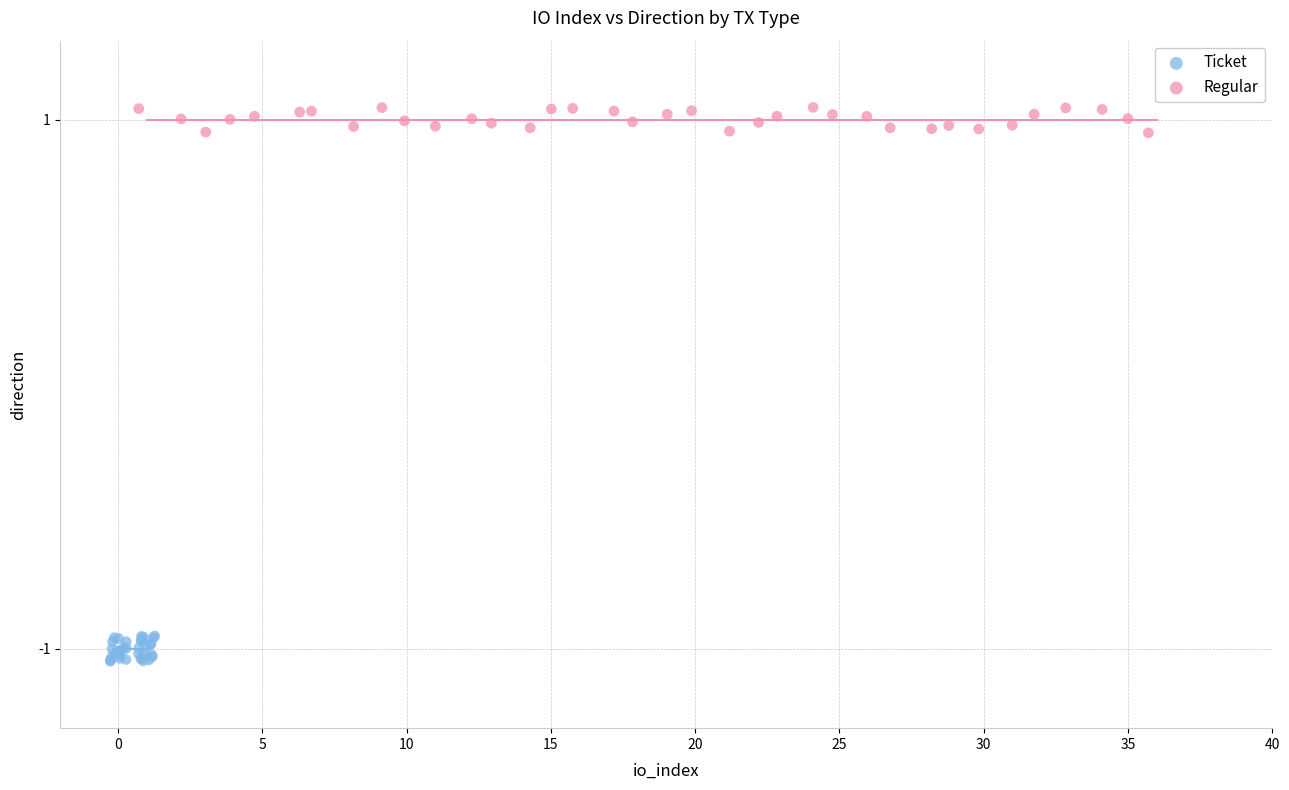

Which series contains the lowest Y value?

Ticket